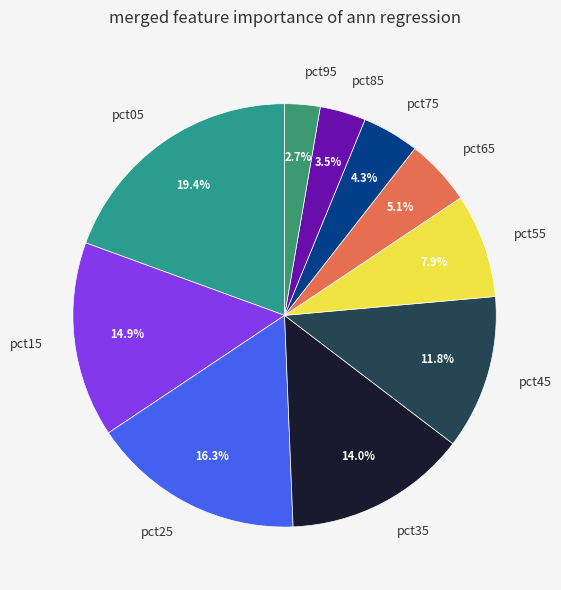

To the nearest percent, what portion does pct95 represent?

3%